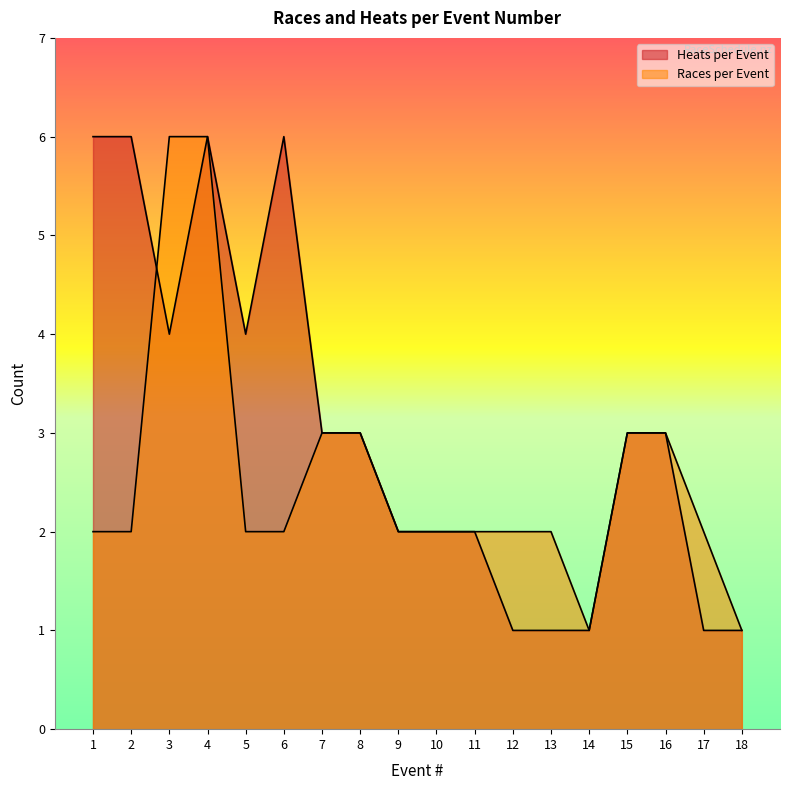

What is the total value across all series at 2?

8